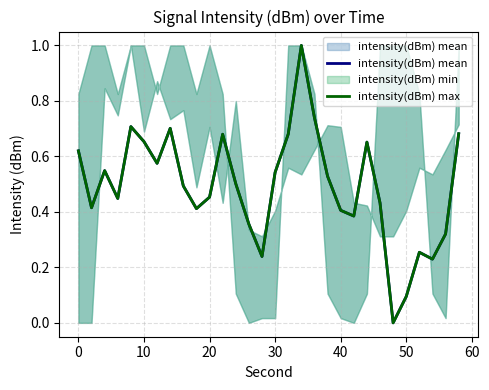

Is it true that intensity(dBm) max equals 0.1 at 27?

False